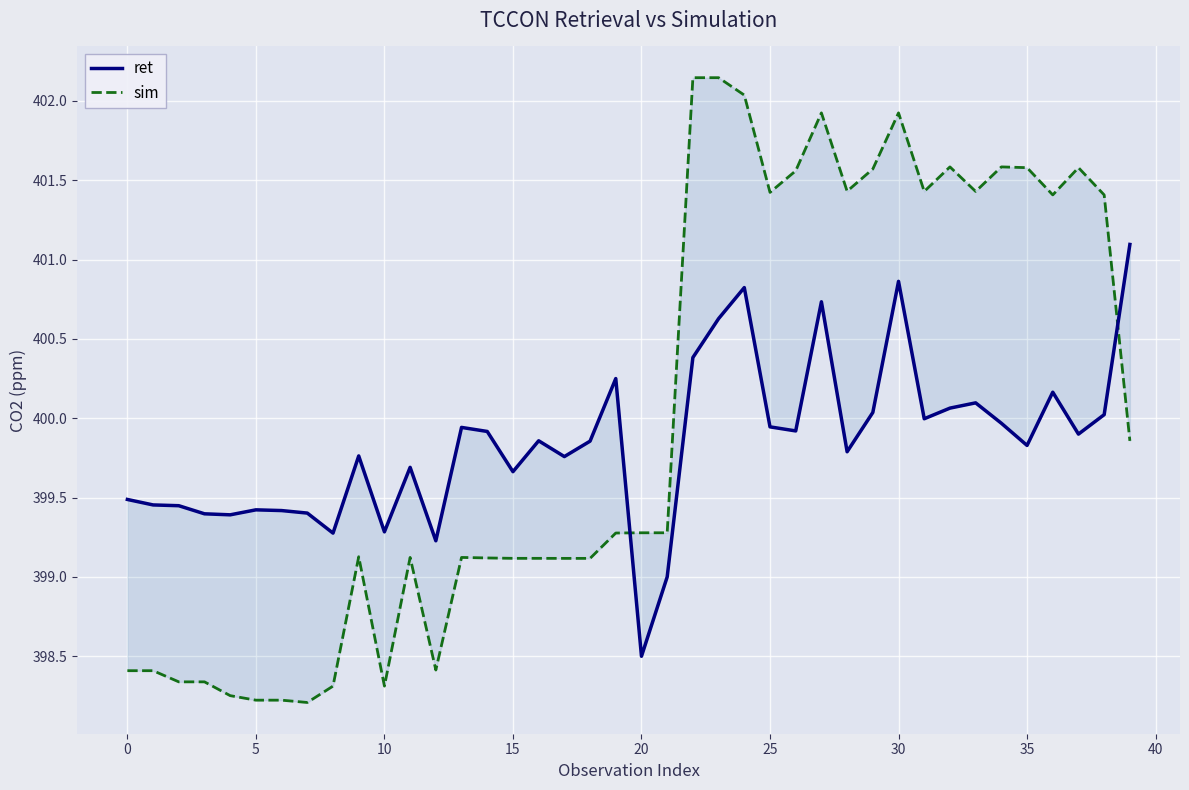

Between 38 and 14, which is larger?

38